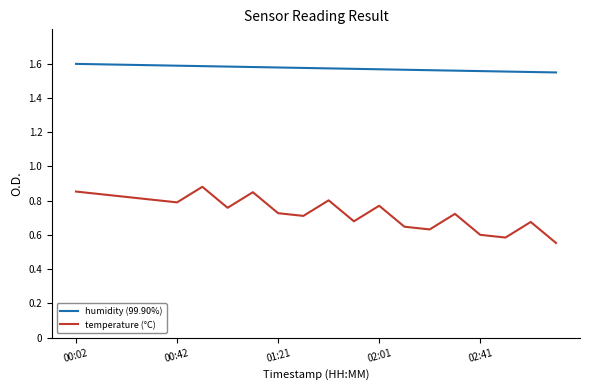

What is the difference between the maximum and minimum values in the temperature (°C) series?

0.3